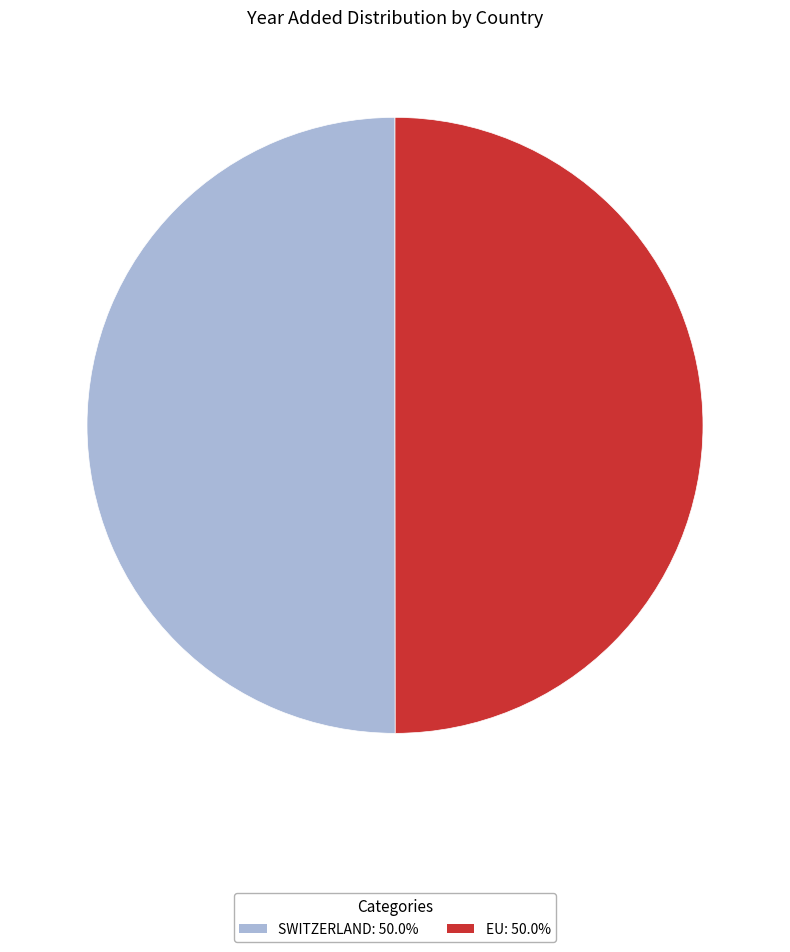

Do SWITZERLAND: 50.0% and EU: 50.0% together represent more than half of the pie?

Yes